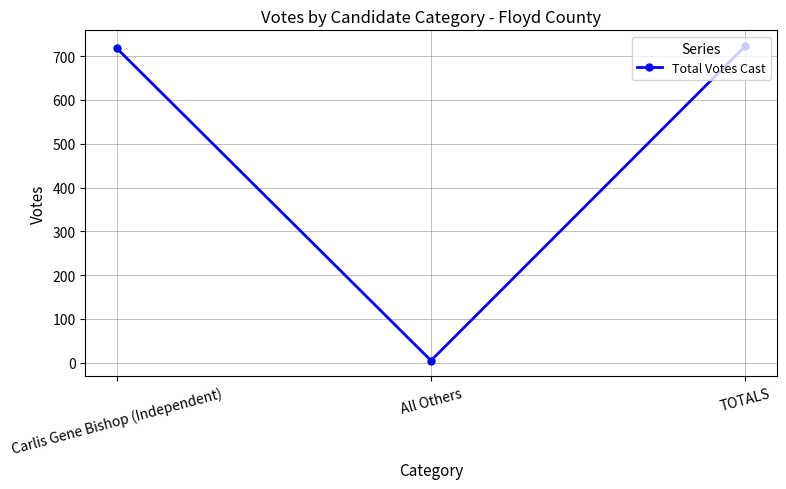

What is the value of the 2nd point from the left?

5